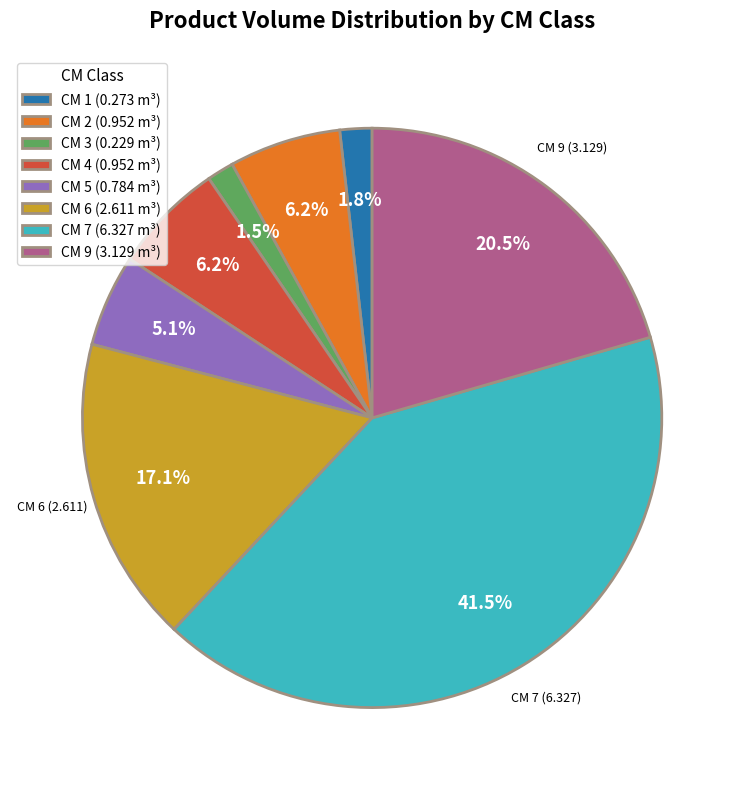

Is there any slice that represents more than half of the pie?

No